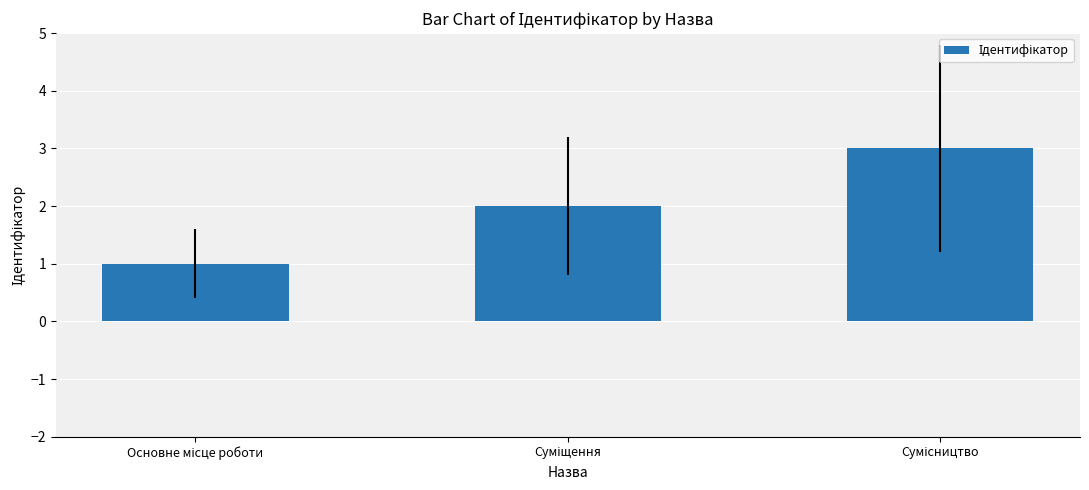

What is the greatest value displayed?

3